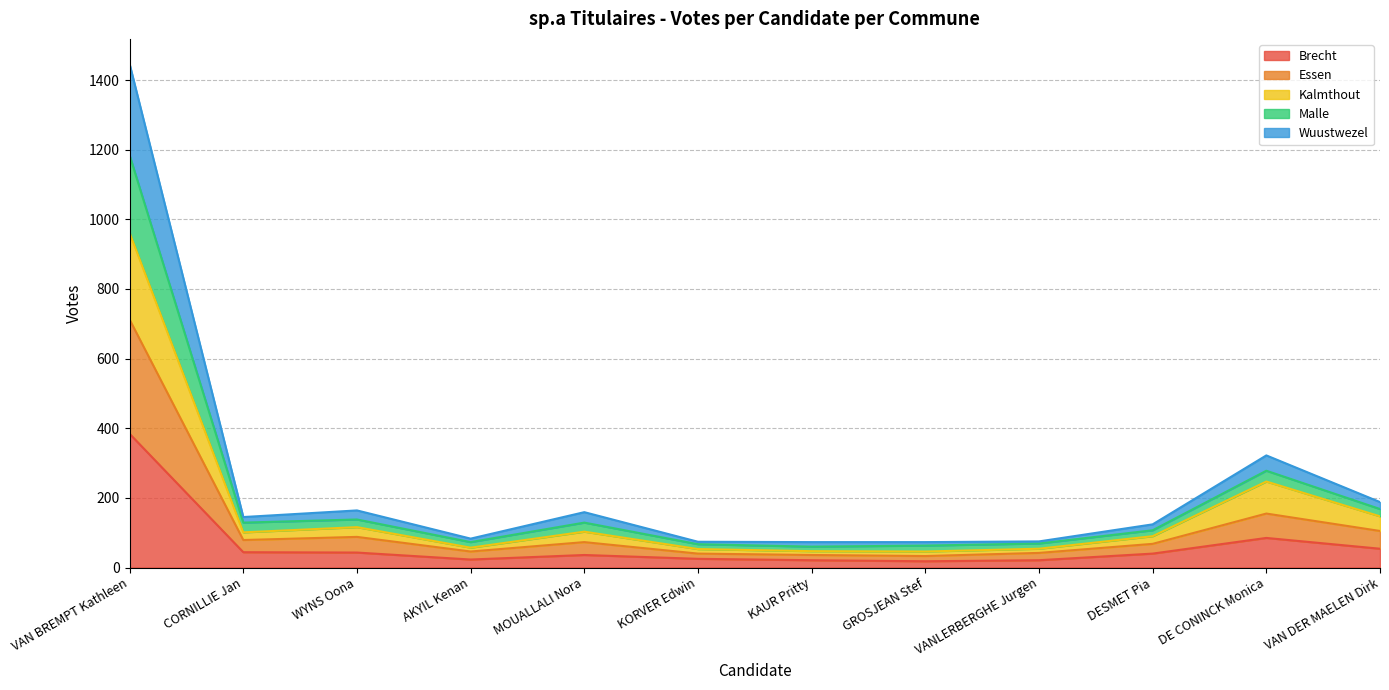

At how many categories does at least one series exceed 587?

1